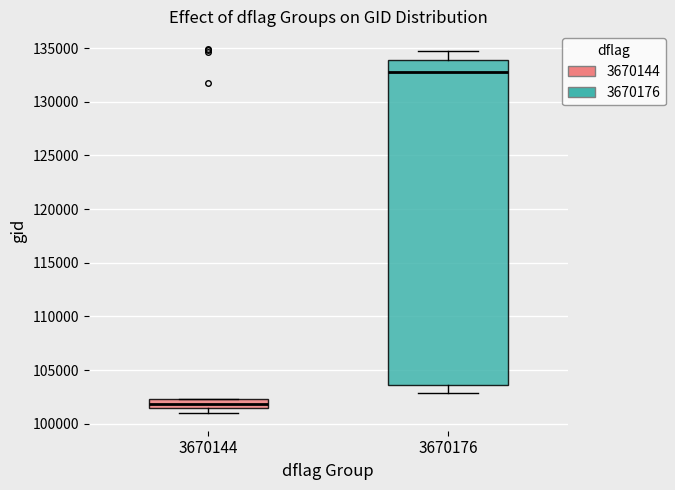

Which box's median line is the lowest?

3670144